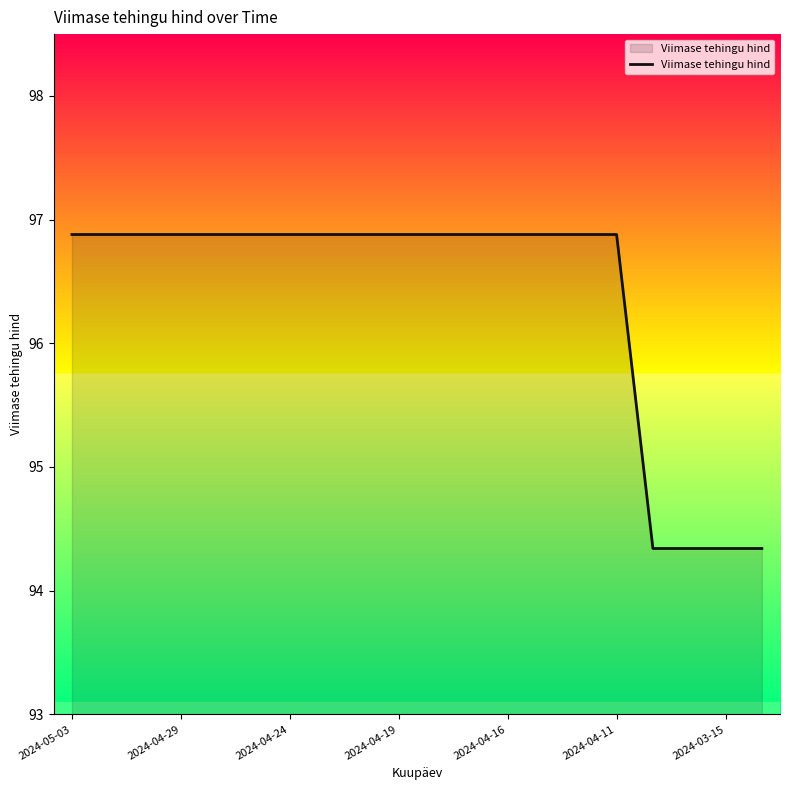

What is the difference between the maximum and minimum values?

2.5